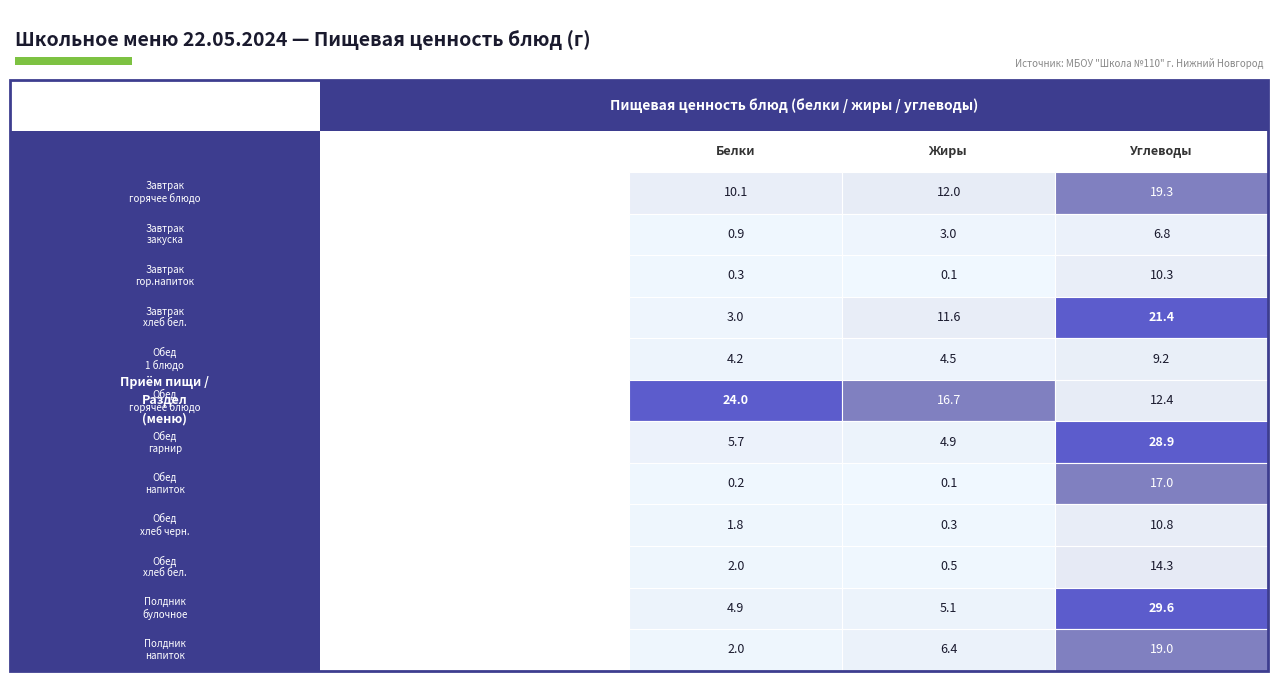

Reading left to right, transcribe all the data shown in this chart.

Завтрак / горячее блюдо: Завтрак / горячее блюдо=10.1	Завтрак / закуска=12.0	Завтрак / гор.напиток=19.3
Завтрак / закуска: Завтрак / горячее блюдо=0.9	Завтрак / закуска=3.0	Завтрак / гор.напиток=6.8
Завтрак / гор.напиток: Завтрак / горячее блюдо=0.3	Завтрак / закуска=0.1	Завтрак / гор.напиток=10.3
Завтрак / хлеб бел.: Завтрак / горячее блюдо=3.0	Завтрак / закуска=11.6	Завтрак / гор.напиток=21.4
Обед / 1 блюдо: Завтрак / горячее блюдо=4.2	Завтрак / закуска=4.5	Завтрак / гор.напиток=9.2
Обед / горячее блюдо: Завтрак / горячее блюдо=24.0	Завтрак / закуска=16.7	Завтрак / гор.напиток=12.4
Обед / гарнир: Завтрак / горячее блюдо=5.7	Завтрак / закуска=4.9	Завтрак / гор.напиток=28.9
Обед / напиток: Завтрак / горячее блюдо=0.2	Завтрак / закуска=0.1	Завтрак / гор.напиток=17.0
Обед / хлеб черн.: Завтрак / горячее блюдо=1.8	Завтрак / закуска=0.3	Завтрак / гор.напиток=10.8
Обед / хлеб бел.: Завтрак / горячее блюдо=2.0	Завтрак / закуска=0.5	Завтрак / гор.напиток=14.3
Полдник / булочное: Завтрак / горячее блюдо=4.9	Завтрак / закуска=5.1	Завтрак / гор.напиток=29.6
Полдник / напиток: Завтрак / горячее блюдо=2.0	Завтрак / закуска=6.4	Завтрак / гор.напиток=19.0